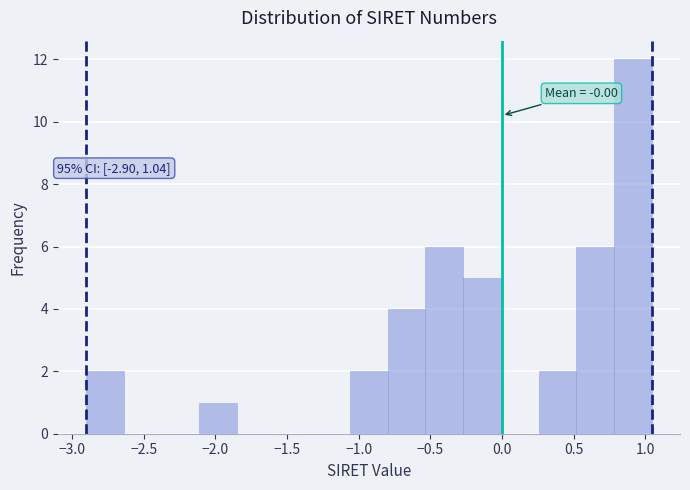

Over which range of the x-axis is the bar tallest?

0.80 to 1.05